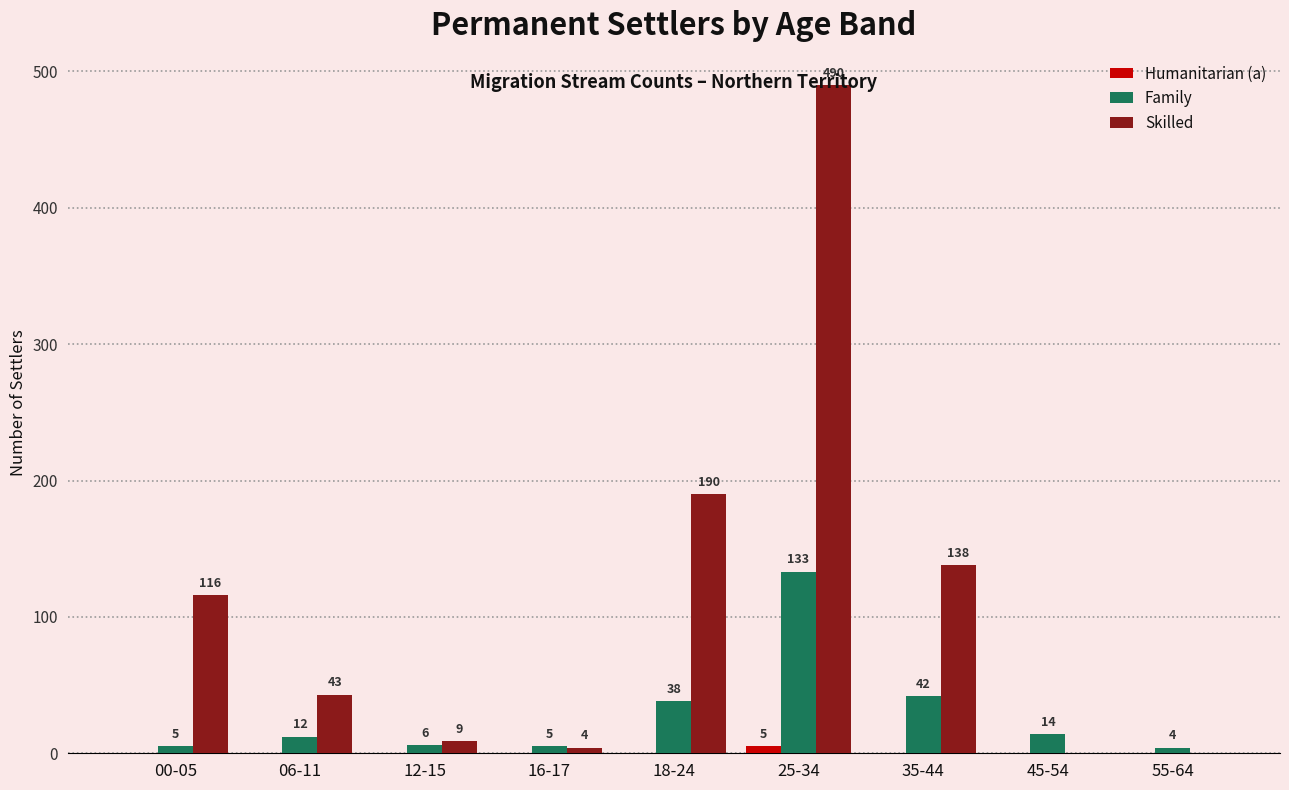

At which label is Skilled closest to 245?

18-24